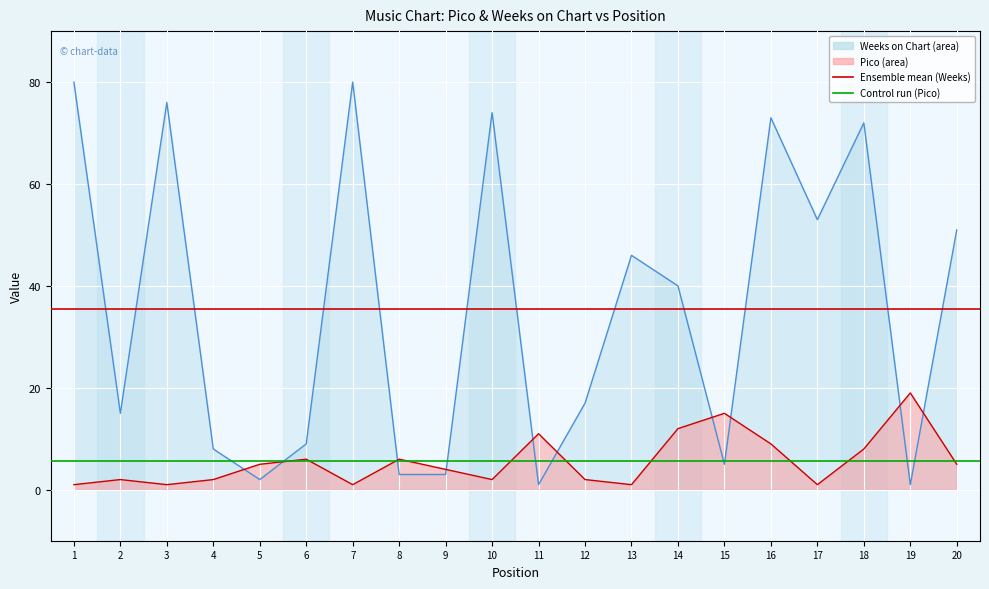

At which category is the sum across all series the highest?

1